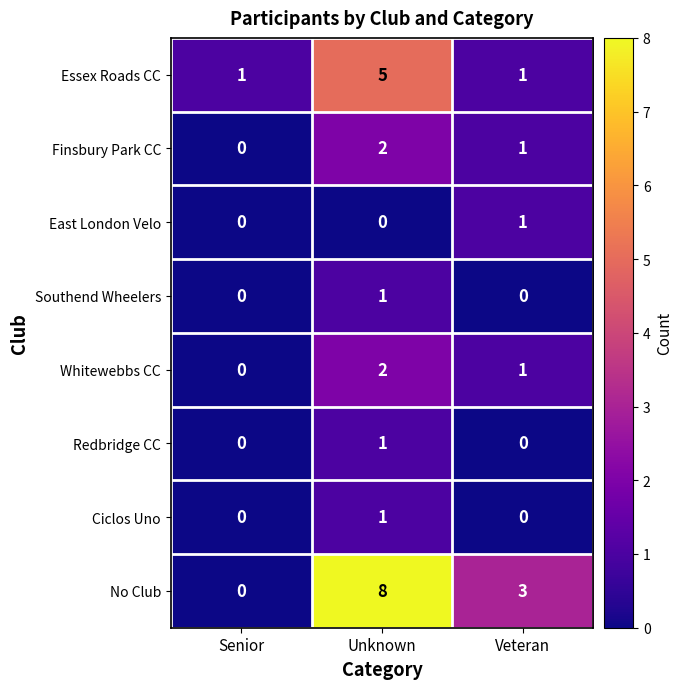

List the labels in order of Whitewebbs CC value, smallest first.

Senior, Veteran, Unknown